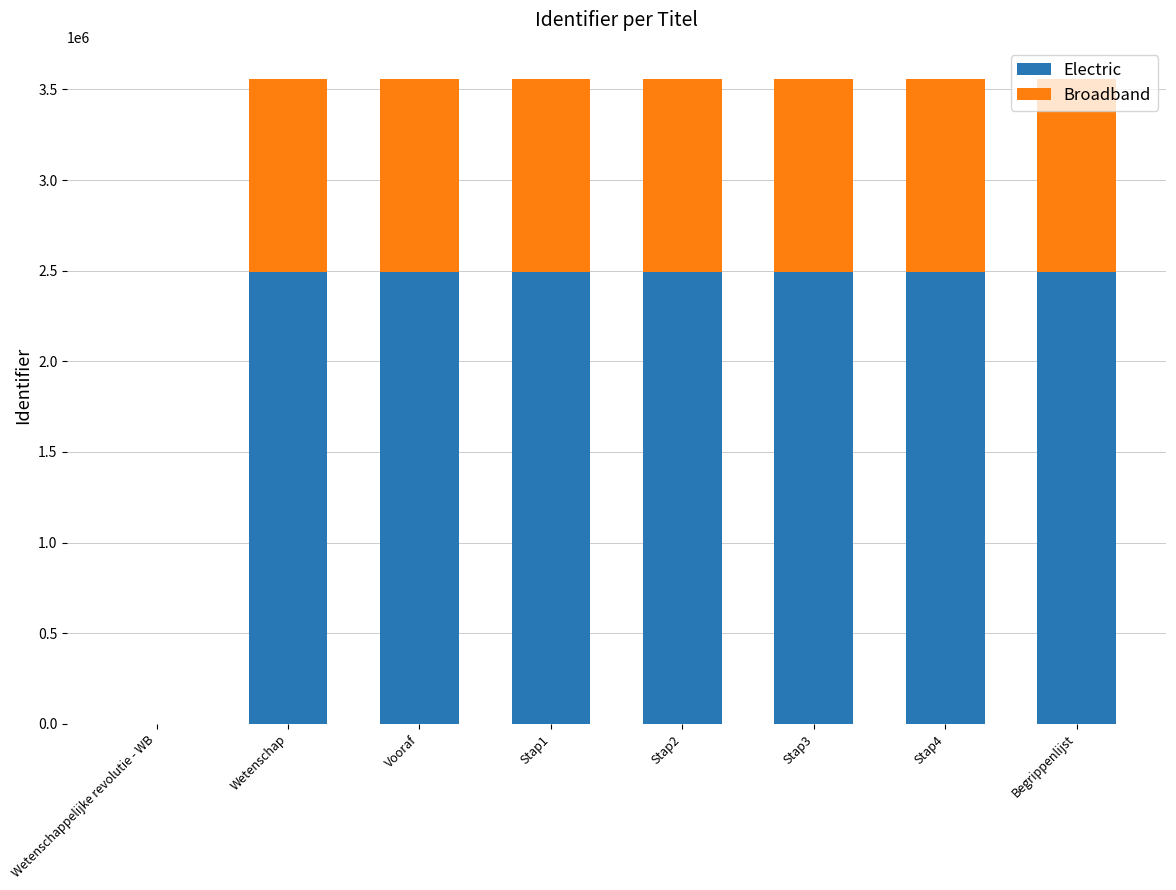

Does the chart contain stacked bars?

Yes